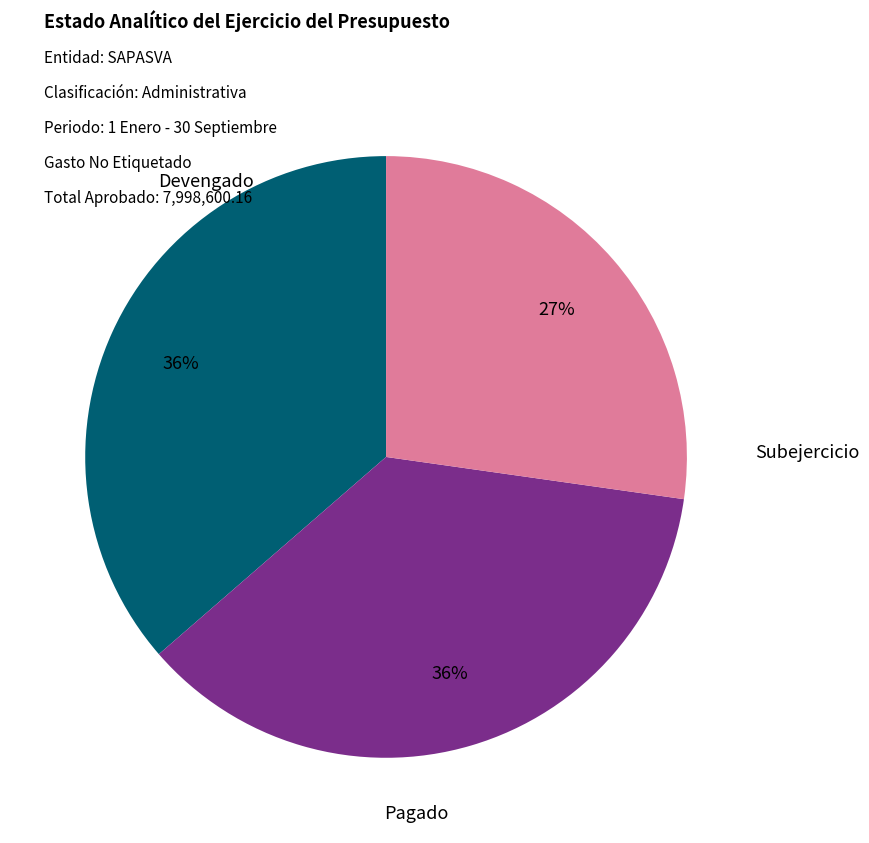

Is Pagado the majority of the pie?

No